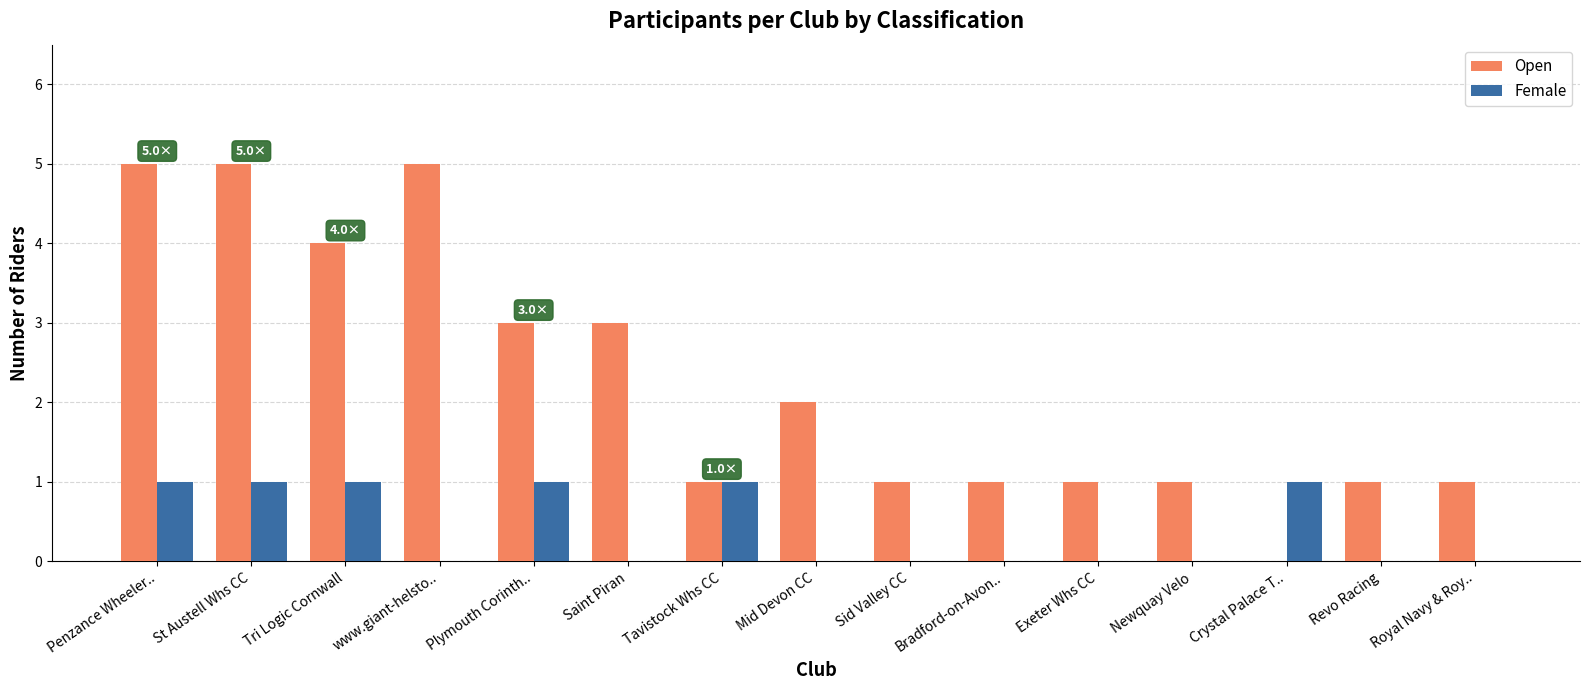

What is the sum of all Open values?

34